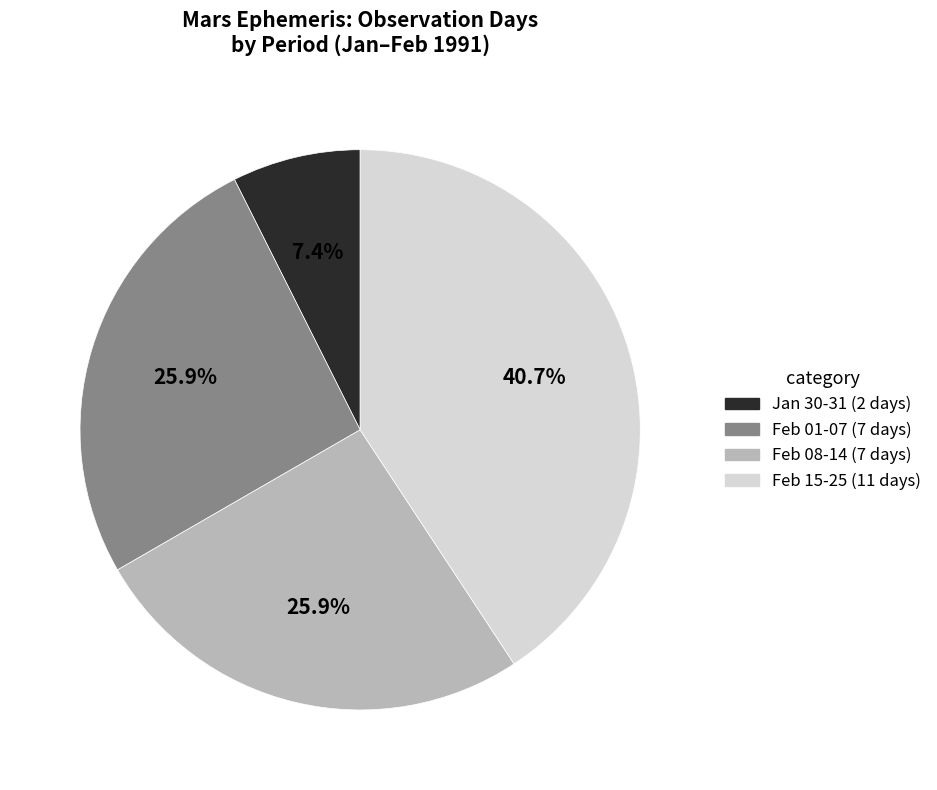

Is there any slice that represents more than half of the pie?

No